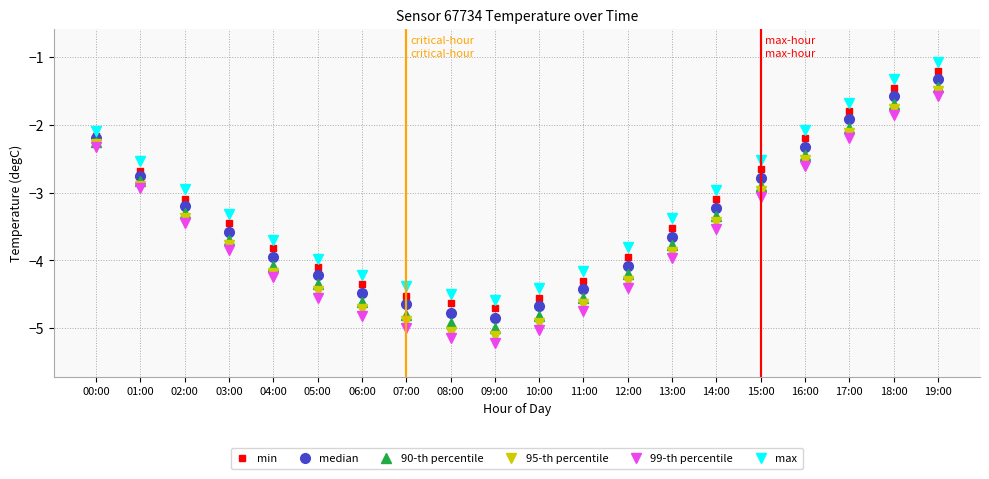

How many series are shown in this chart?

6